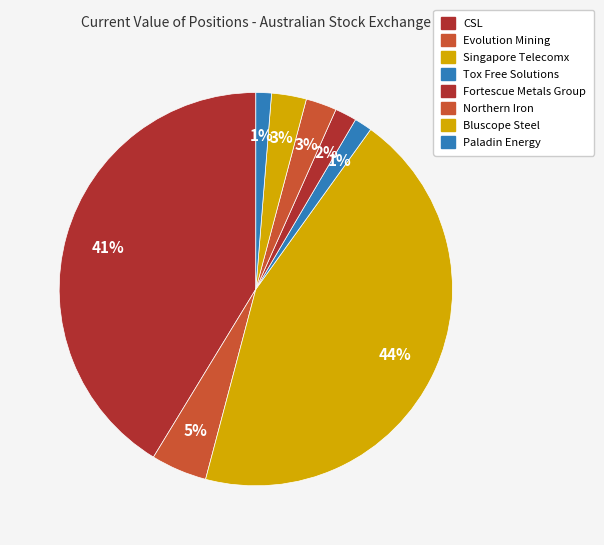

How many slices are in this pie chart?

8